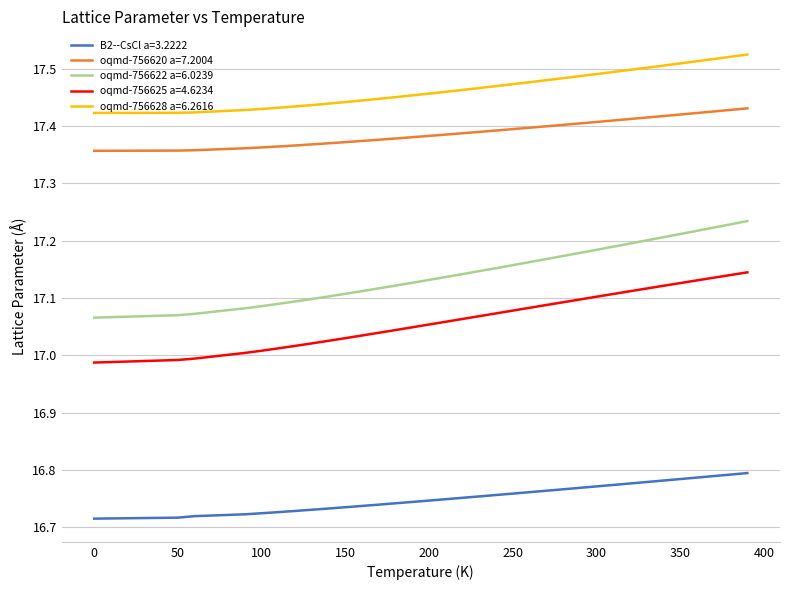

Which series has the largest total across all categories?

oqmd-756628 a=6.2616